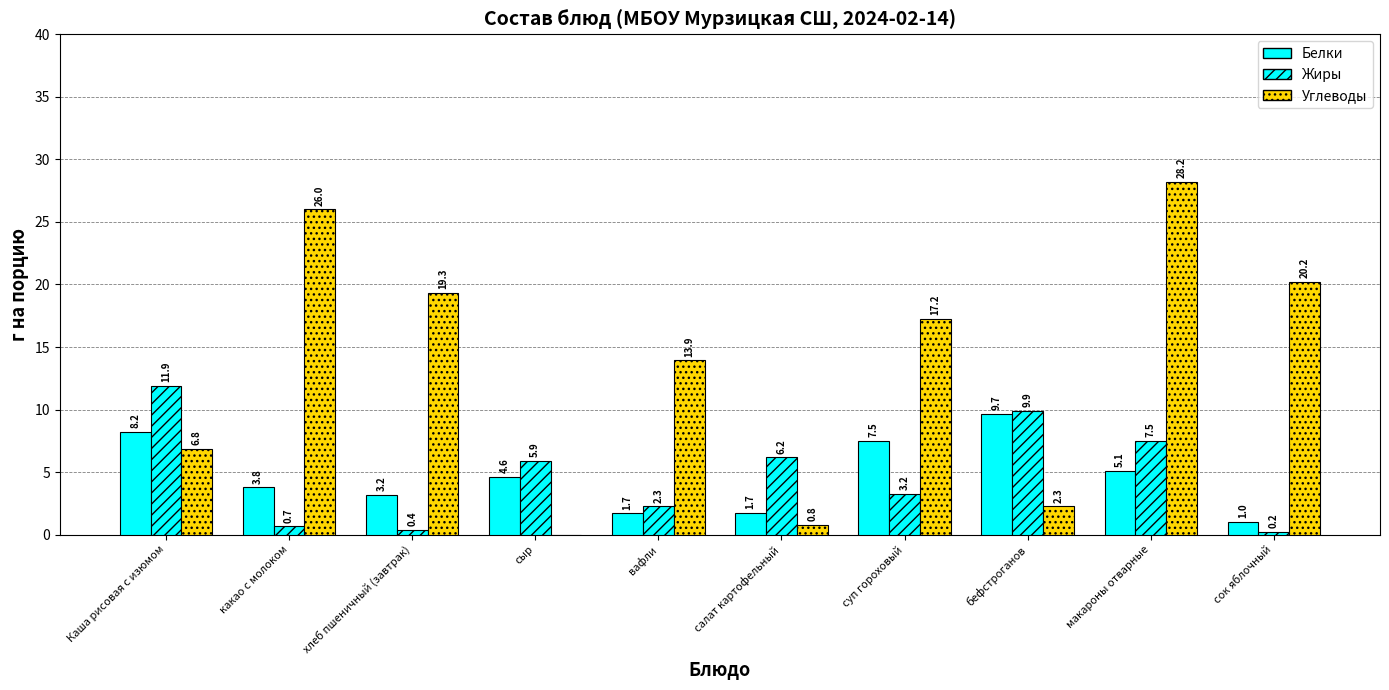

Does the chart contain stacked bars?

No